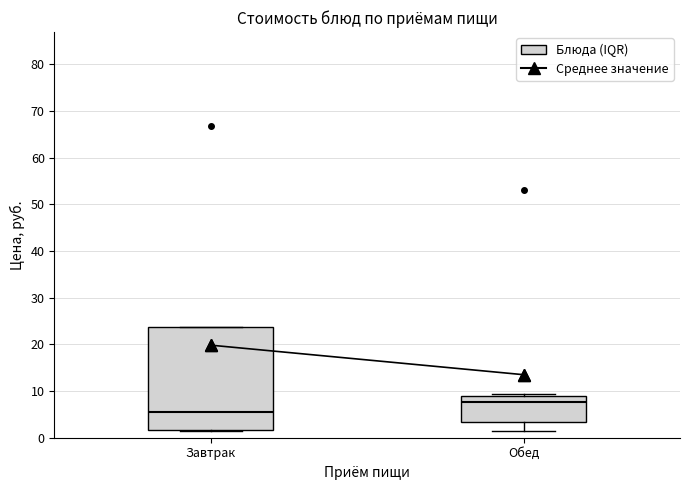

Reading left to right, read every box against the y-axis: the position of its median line, the range the box covers, and the ends of its whiskers. The values are not printed on the chart, so give them approximately, as read against the axis.

Завтрак: median 6, box 2 to 24, whiskers 1 to 24
Обед: median 8, box 3 to 9, whiskers 1 to 9 (just above the box's upper edge)